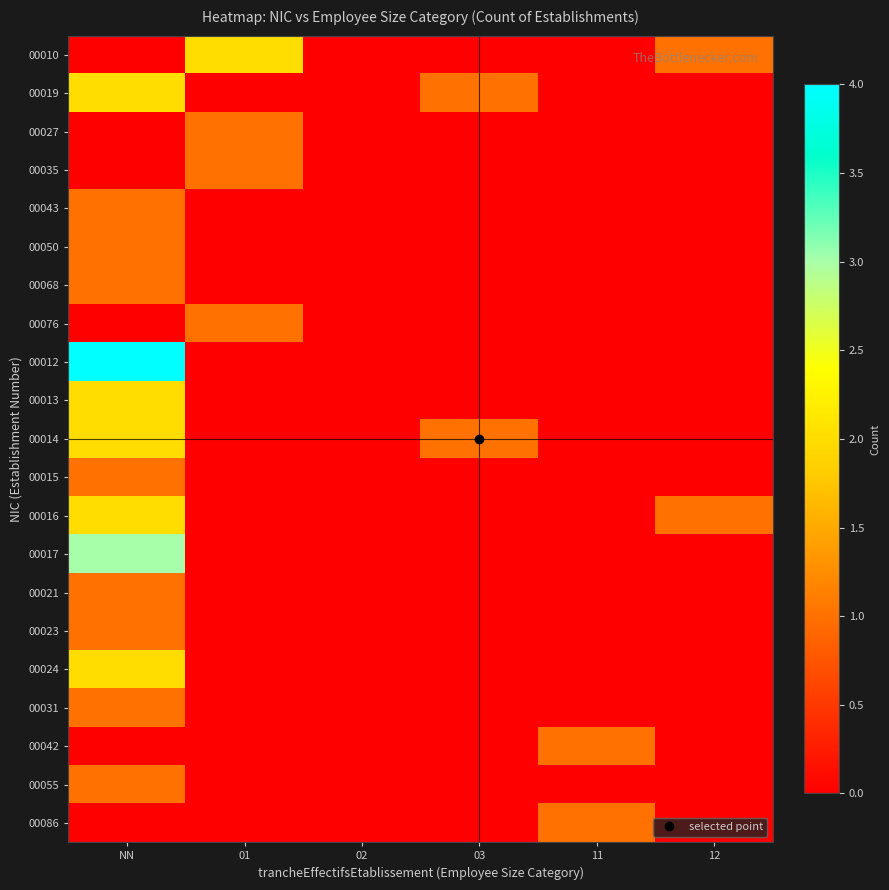

Rank the series by their maximum value, from highest to lowest.

00012, 00017, 00010, 00019, 00013, 00014, 00016, 00024, 00027, 00035, 00043, 00050, 00068, 00076, 00015, 00021, 00023, 00031, 00042, 00055, 00086